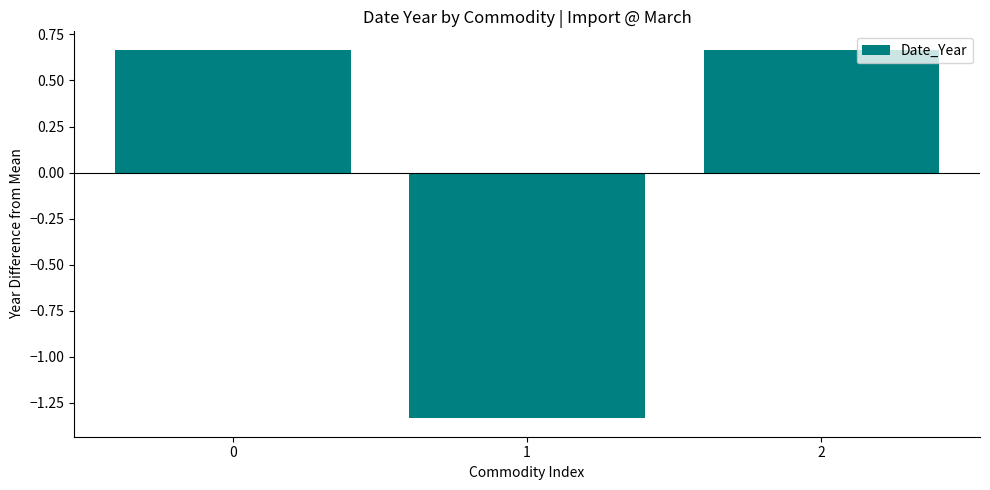

The chart shows a value of 0.9 at 0. True or false?

False